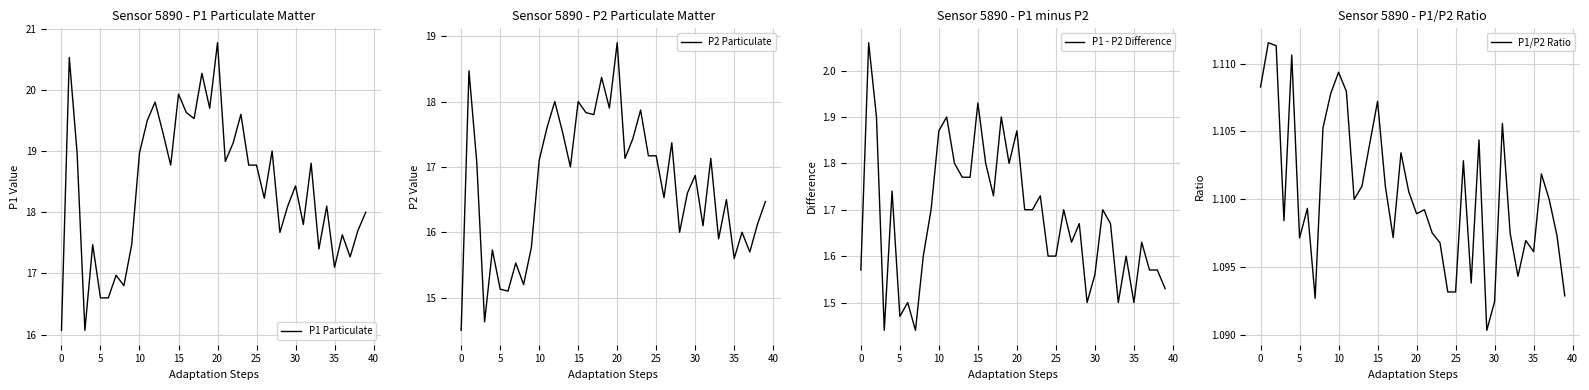

Between 30 and 32, which series saw the biggest shift?

P1 Particulate